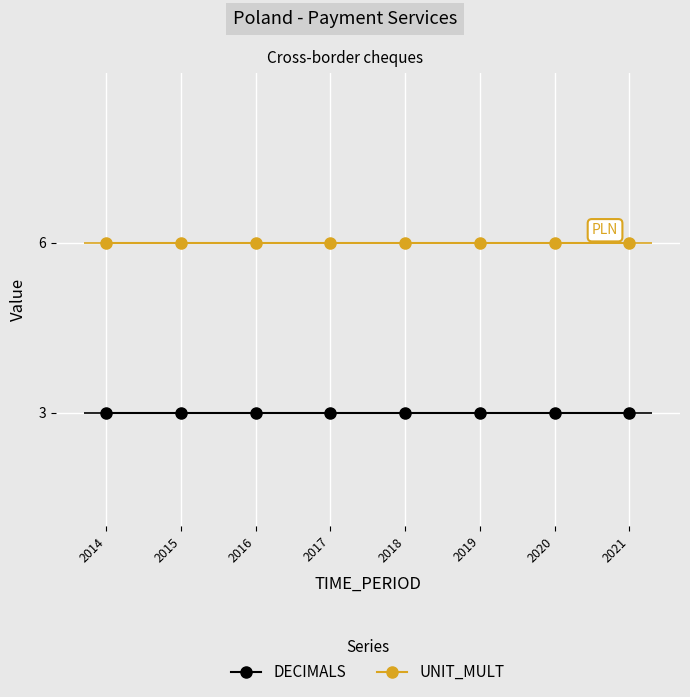

How many lines are shown in the chart?

2